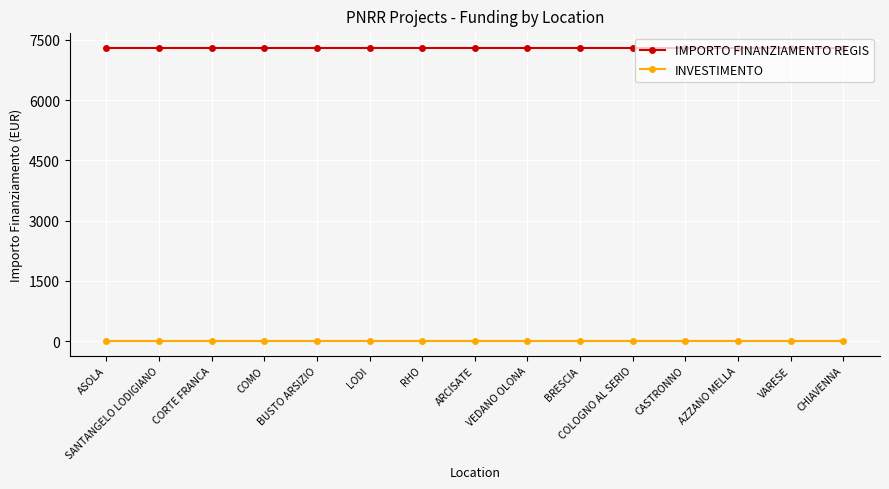

What is the label of the 13th point from the left?

AZZANO MELLA